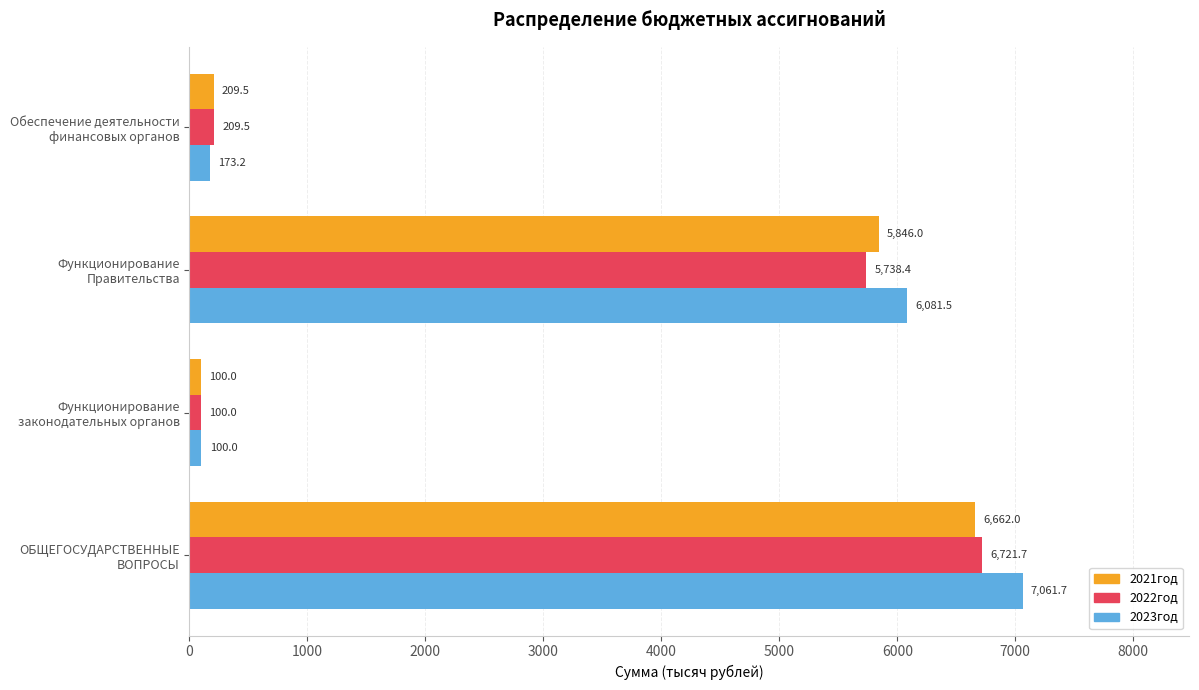

Is the value of 2023год at Функционирование Правительства greater than the value of 2022год at Функционирование законодательных органов?

Yes